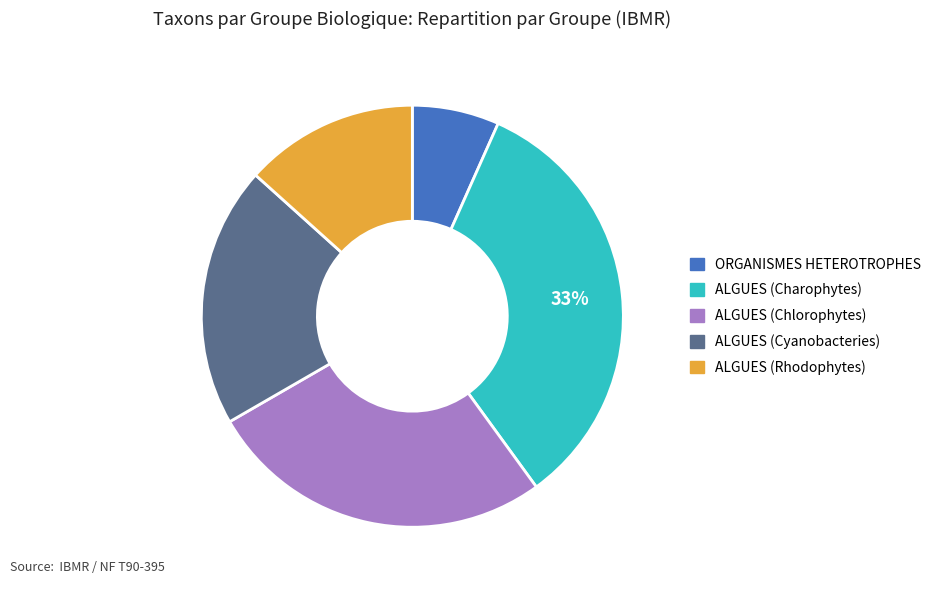

Is there a majority slice in this chart?

No